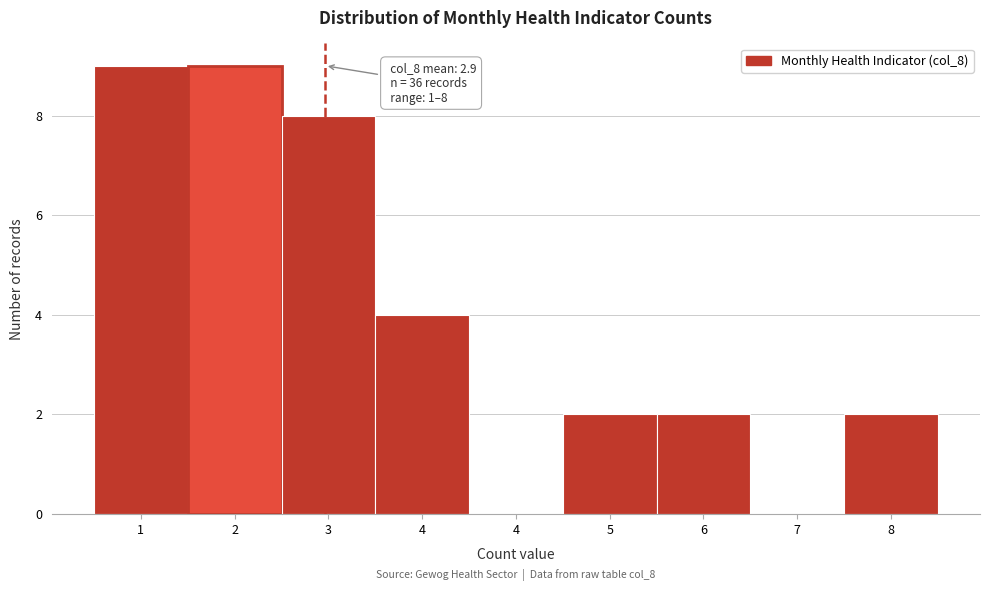

Are the bars horizontal?

No